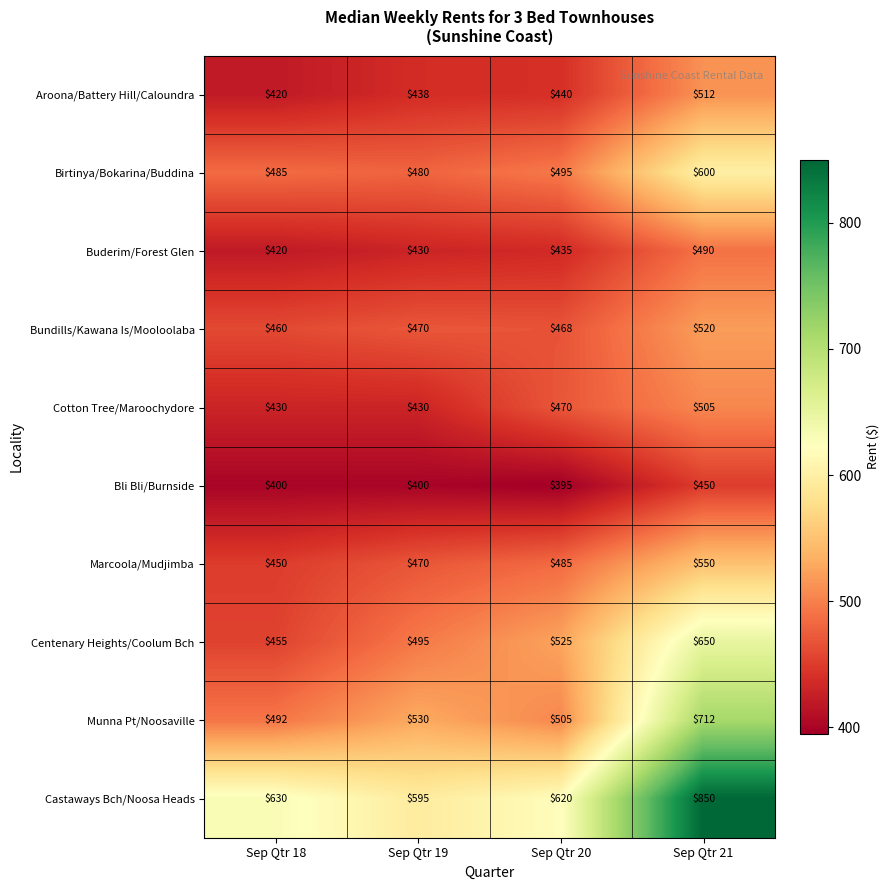

Which series has the largest total across all categories?

Castaways Bch/Noosa Heads